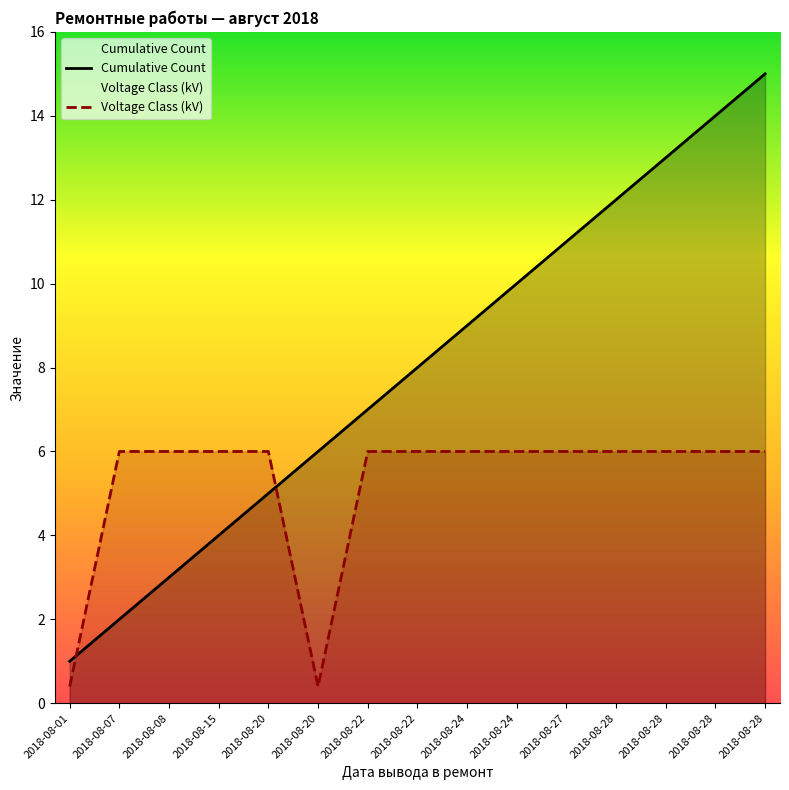

The Voltage Class (kV) series shows 0.6 at 2018-08-01. True or false?

False